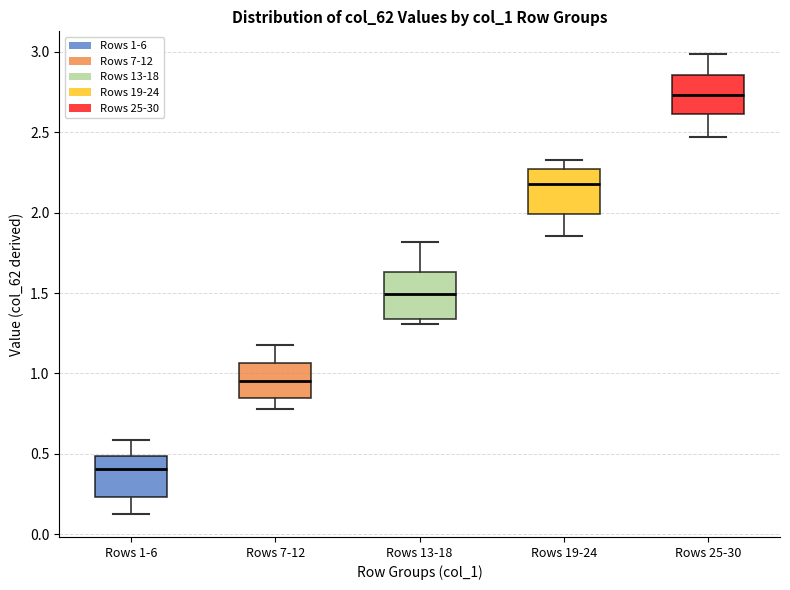

Reading left to right, read every box against the y-axis: the position of its median line, the range the box covers, and the ends of its whiskers. The values are not printed on the chart, so give them approximately, as read against the axis.

Rows 1-6: median 0.40, box 0.25 to 0.50, whiskers 0.10 to 0.60
Rows 7-12: median 0.95, box 0.85 to 1.05, whiskers 0.80 to 1.20
Rows 13-18: median 1.50, box 1.35 to 1.65, whiskers 1.30 to 1.80
Rows 19-24: median 2.20, box 2.00 to 2.25, whiskers 1.85 to 2.35
Rows 25-30: median 2.75, box 2.60 to 2.85, whiskers 2.45 to 3.00